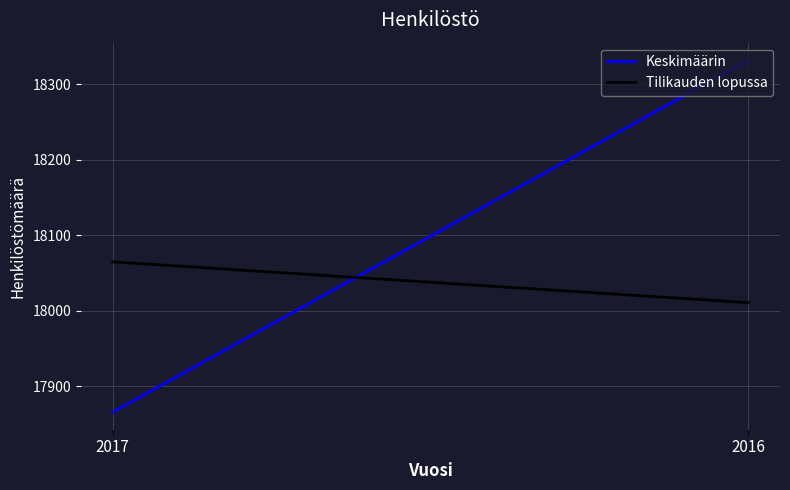

At which label is Keskimäärin closest to 18099?

2017